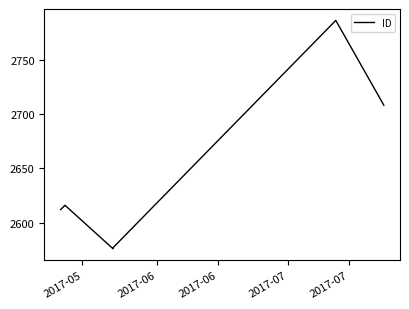

True or false: the data shows 3760 at 2017-05.

False